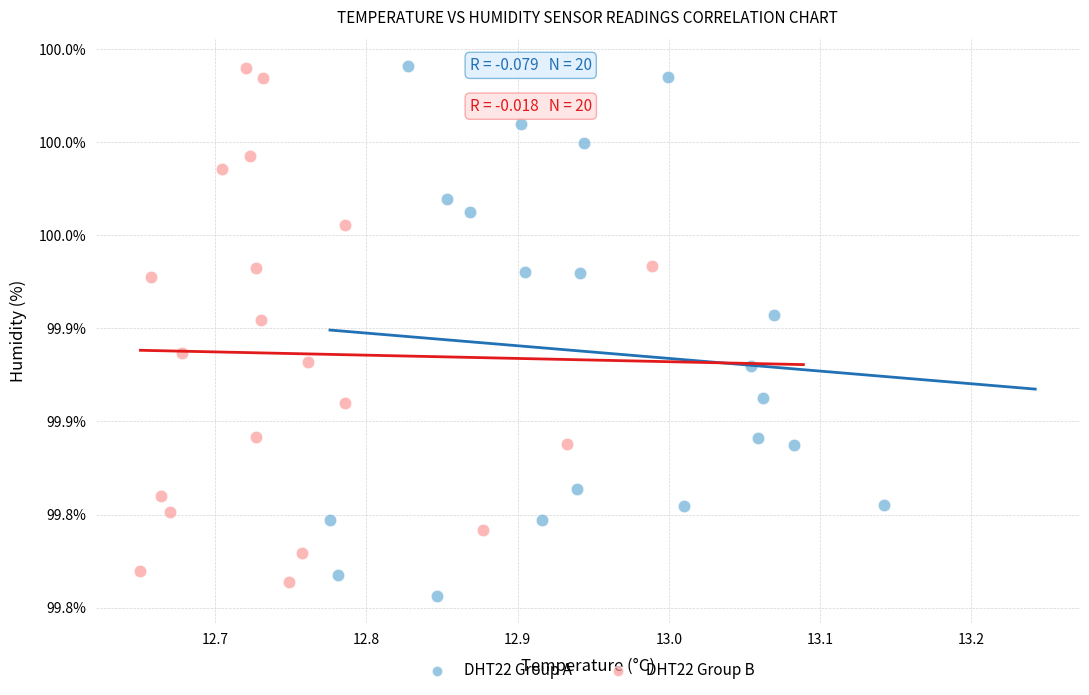

What are all the series names shown in the legend?

DHT22 Group A, DHT22 Group B